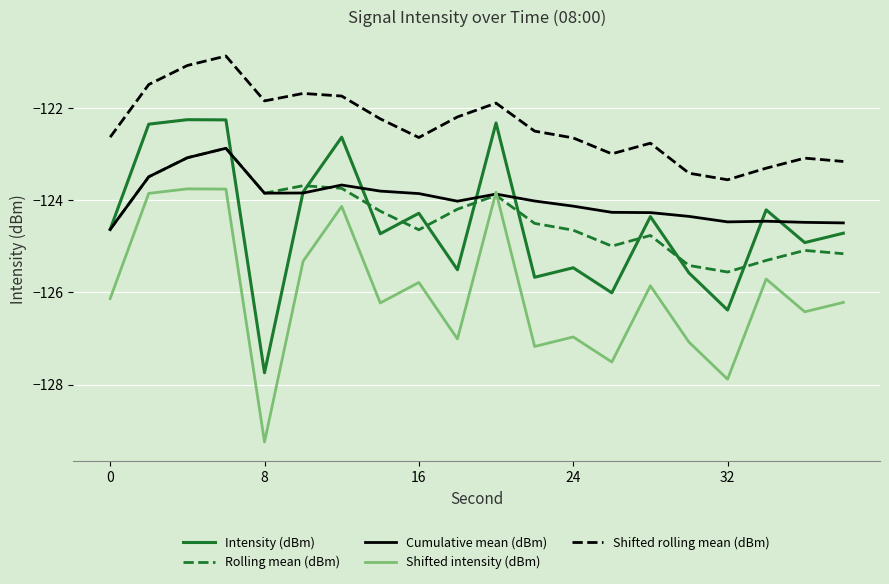

What is the greatest value displayed?

-120.9